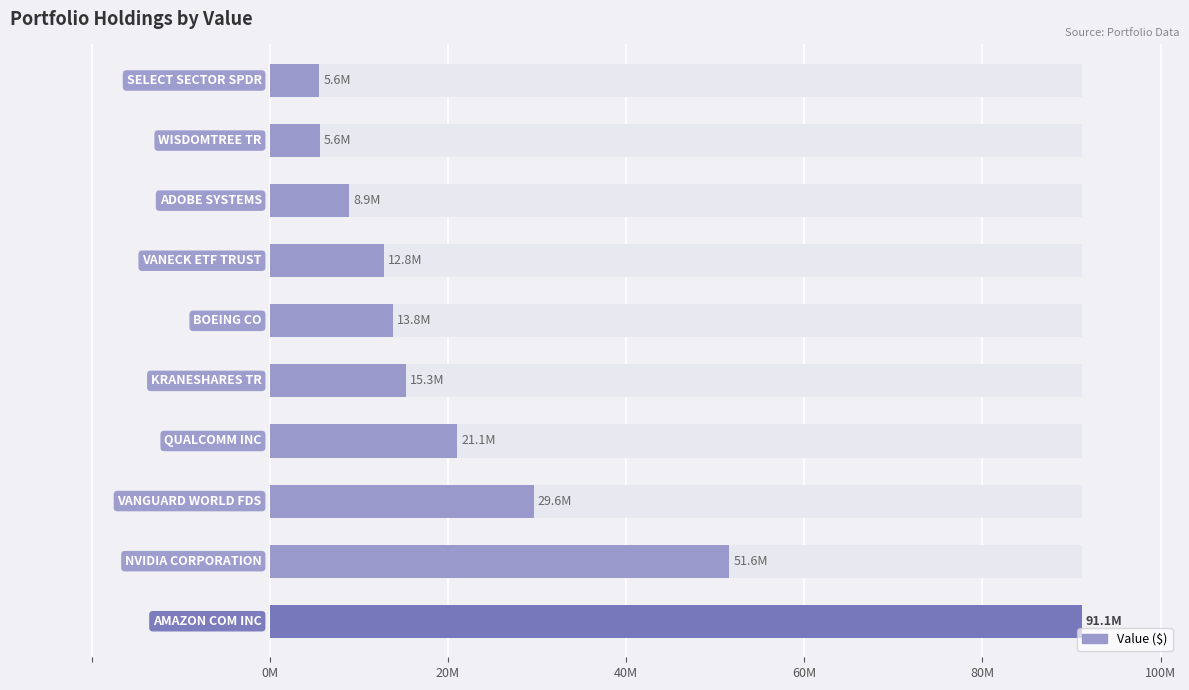

How many data points are less than 15263000?

5